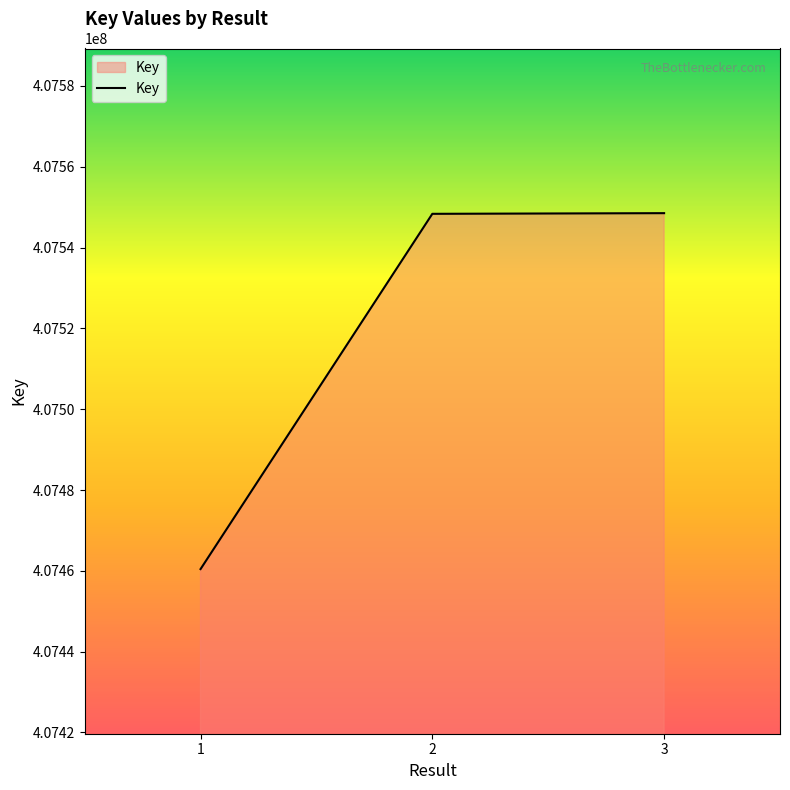

The chart shows a value of 668719432 at 2. True or false?

False